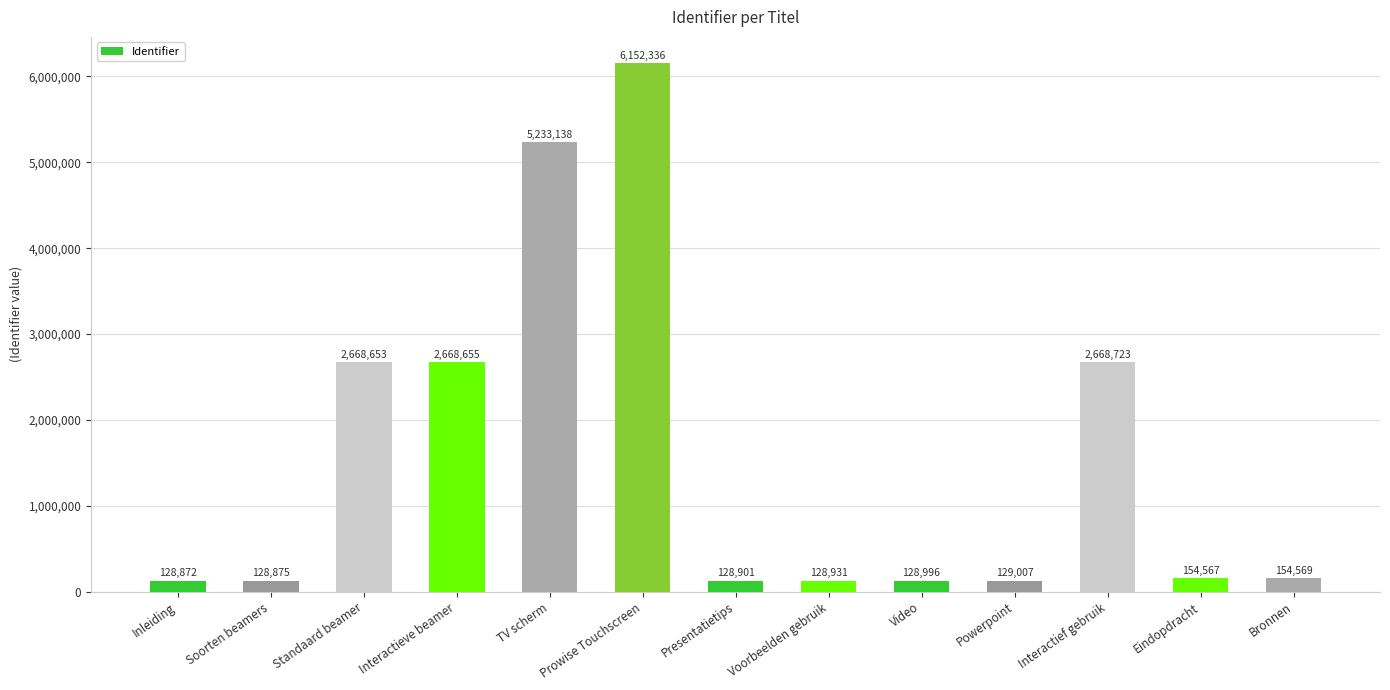

Between Bronnen and TV scherm, which is larger?

TV scherm